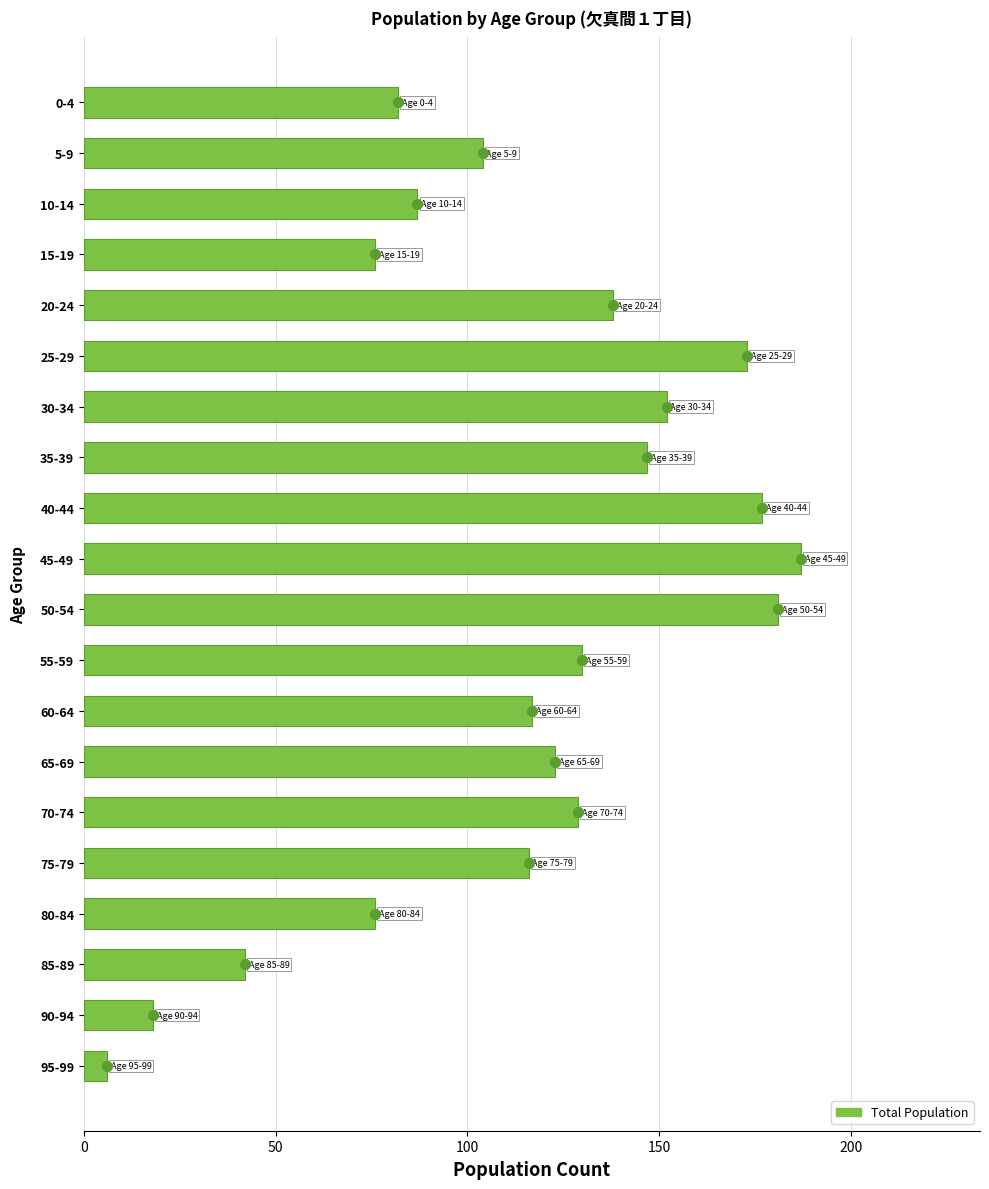

Which has a higher value, 20-24 or 80-84?

20-24